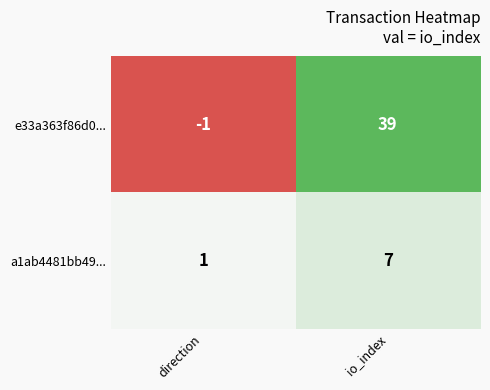

Rank the series at io_index from highest to lowest value.

e33a363f86d0..., a1ab4481bb49...